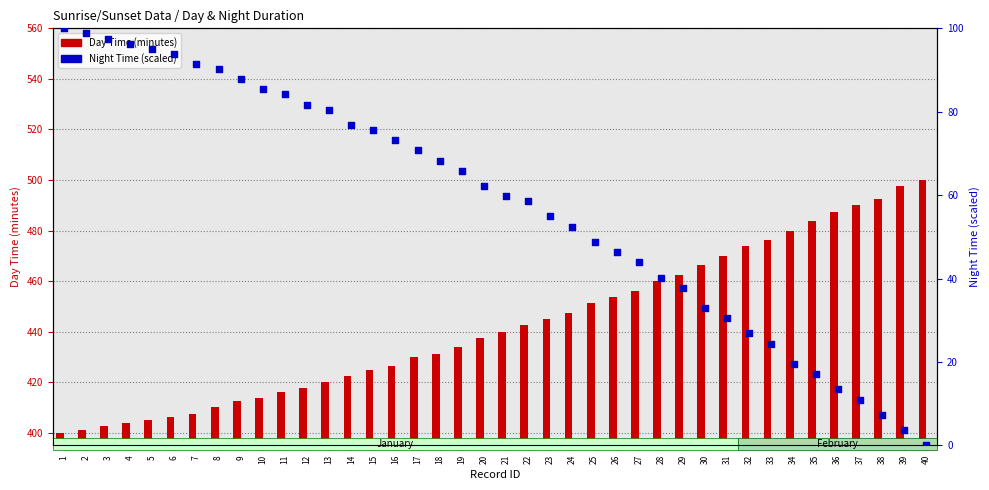

Which series has the widest spread of Y values?

Day Time (scaled)